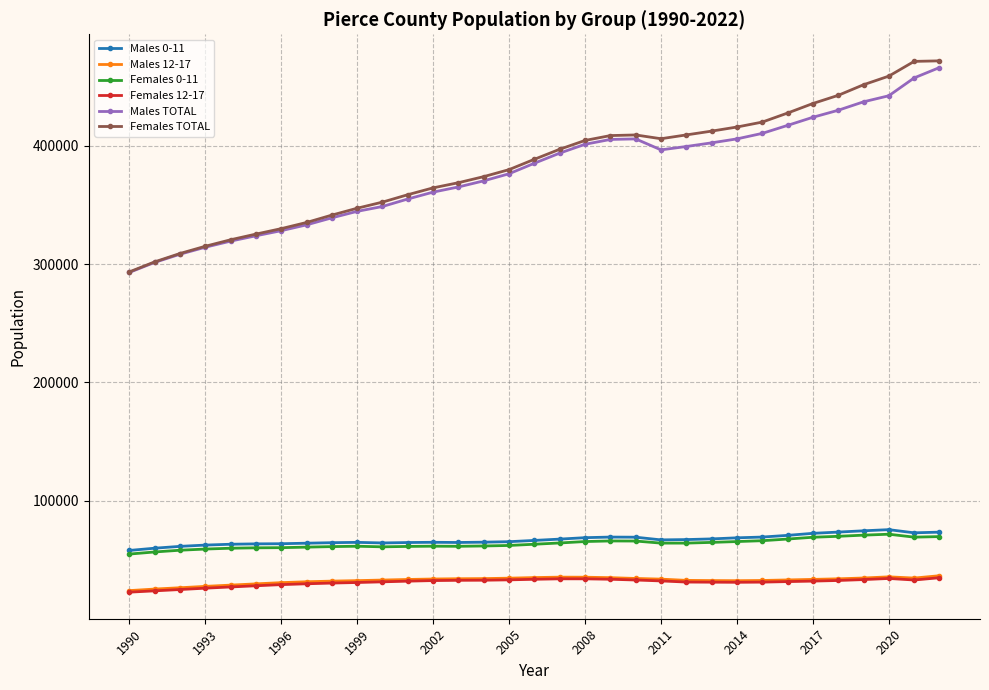

What is the minimum value for Males 0-11?

58170